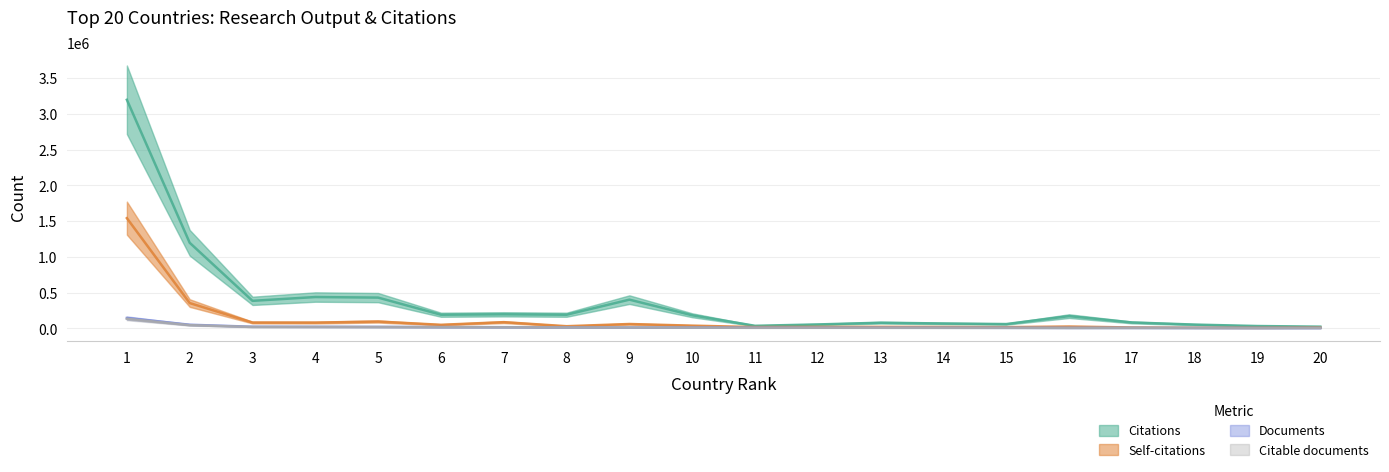

Which has a higher value, 8 or 11?

8